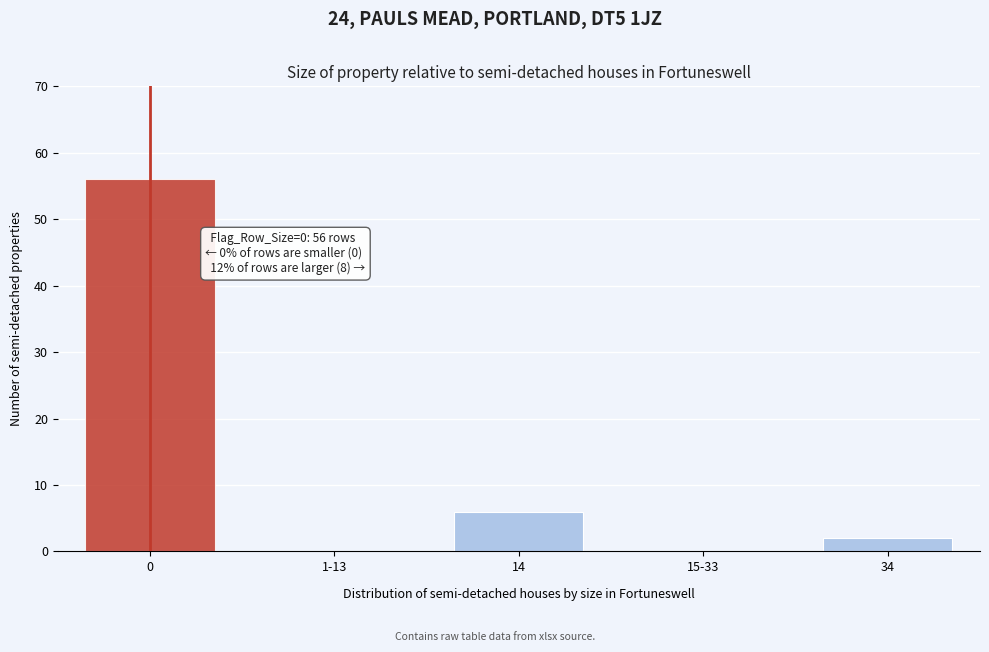

Reading left to right, extract all data points from this chart.

0=56	1-13=0	14=6	15-33=0	34=2